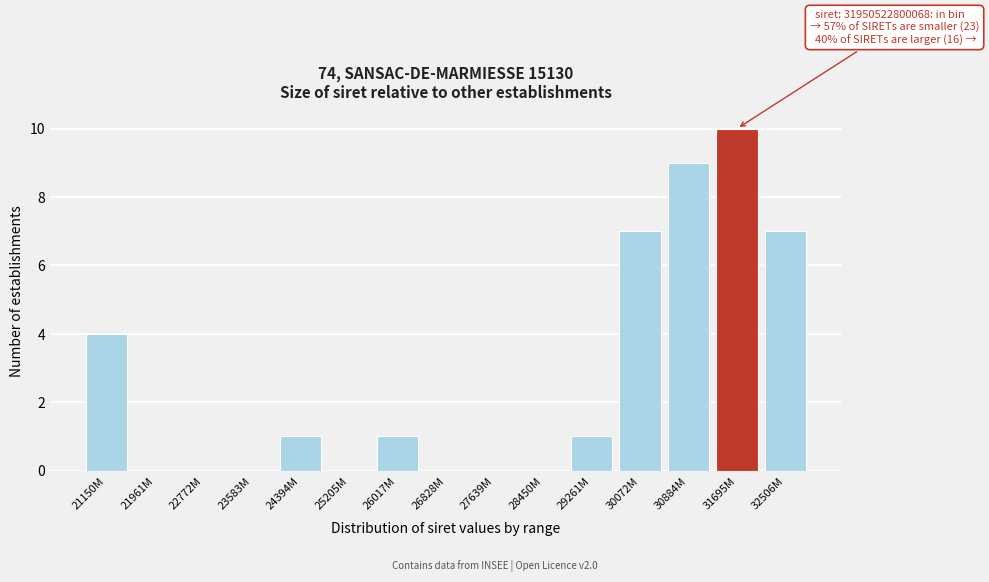

Reading left to right, transcribe all the data shown in this chart.

21150M=4	21961M=0	22772M=0	23583M=0	24394M=1	25205M=0	26017M=1	26828M=0	27639M=0	28450M=0	29261M=1	30072M=7	30884M=9	31695M=10	32506M=7